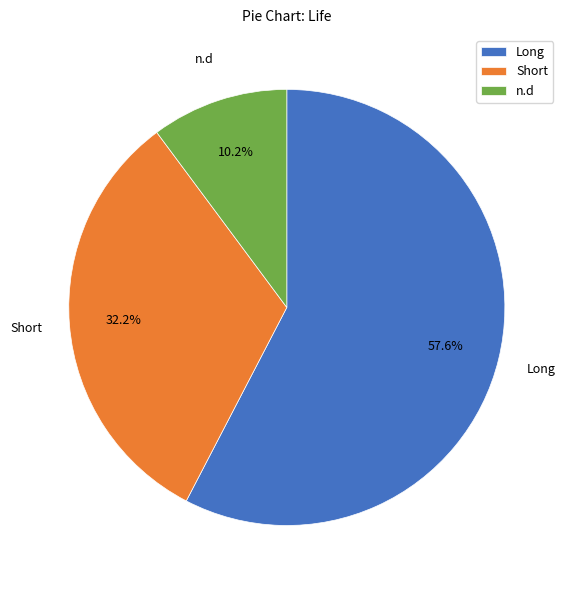

Between Short and Long, which is larger?

Long